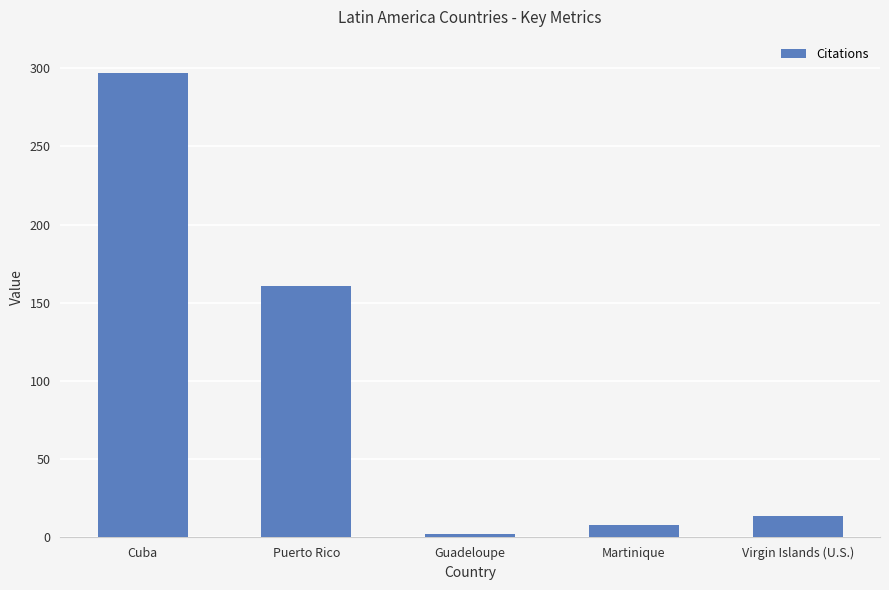

List the labels in order of value, smallest first.

Guadeloupe, Martinique, Virgin Islands (U.S.), Puerto Rico, Cuba